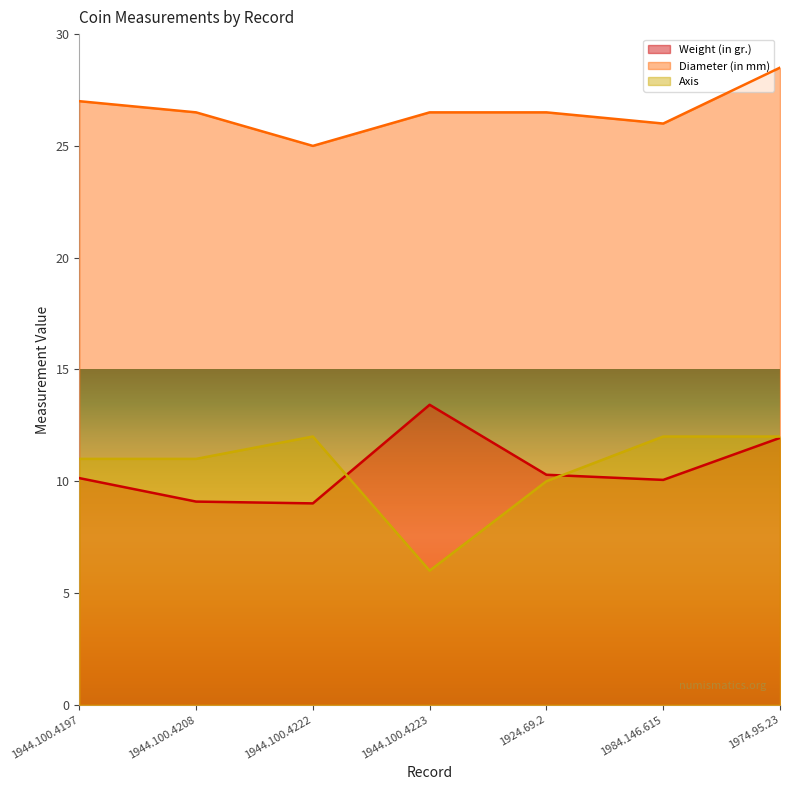

At which label does Weight (in gr.) first exceed 10?

1944.100.4197